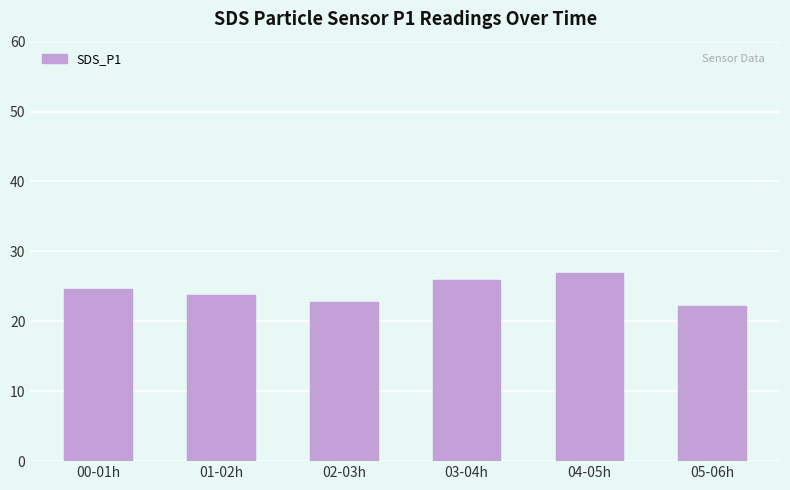

What is the label of the 1st bar from the left?

00-01h